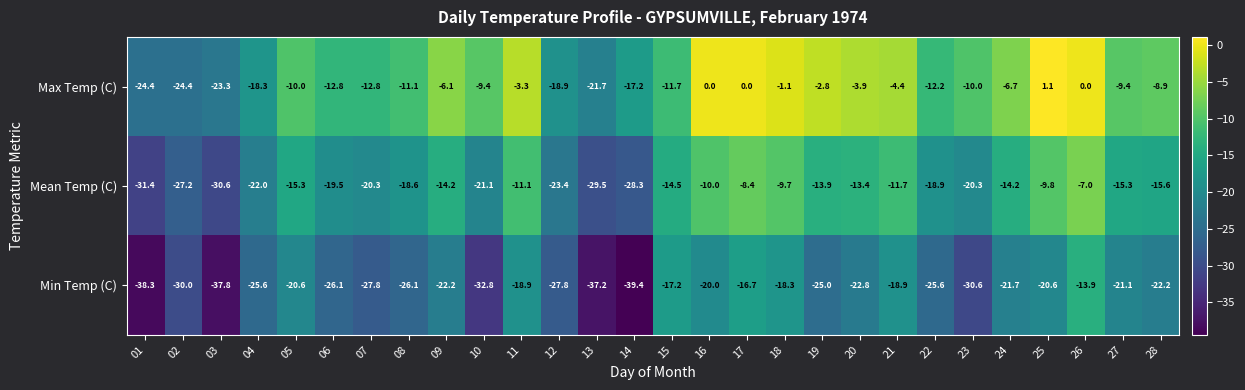

Read the Mean Temp (C) value at 21.

-11.7